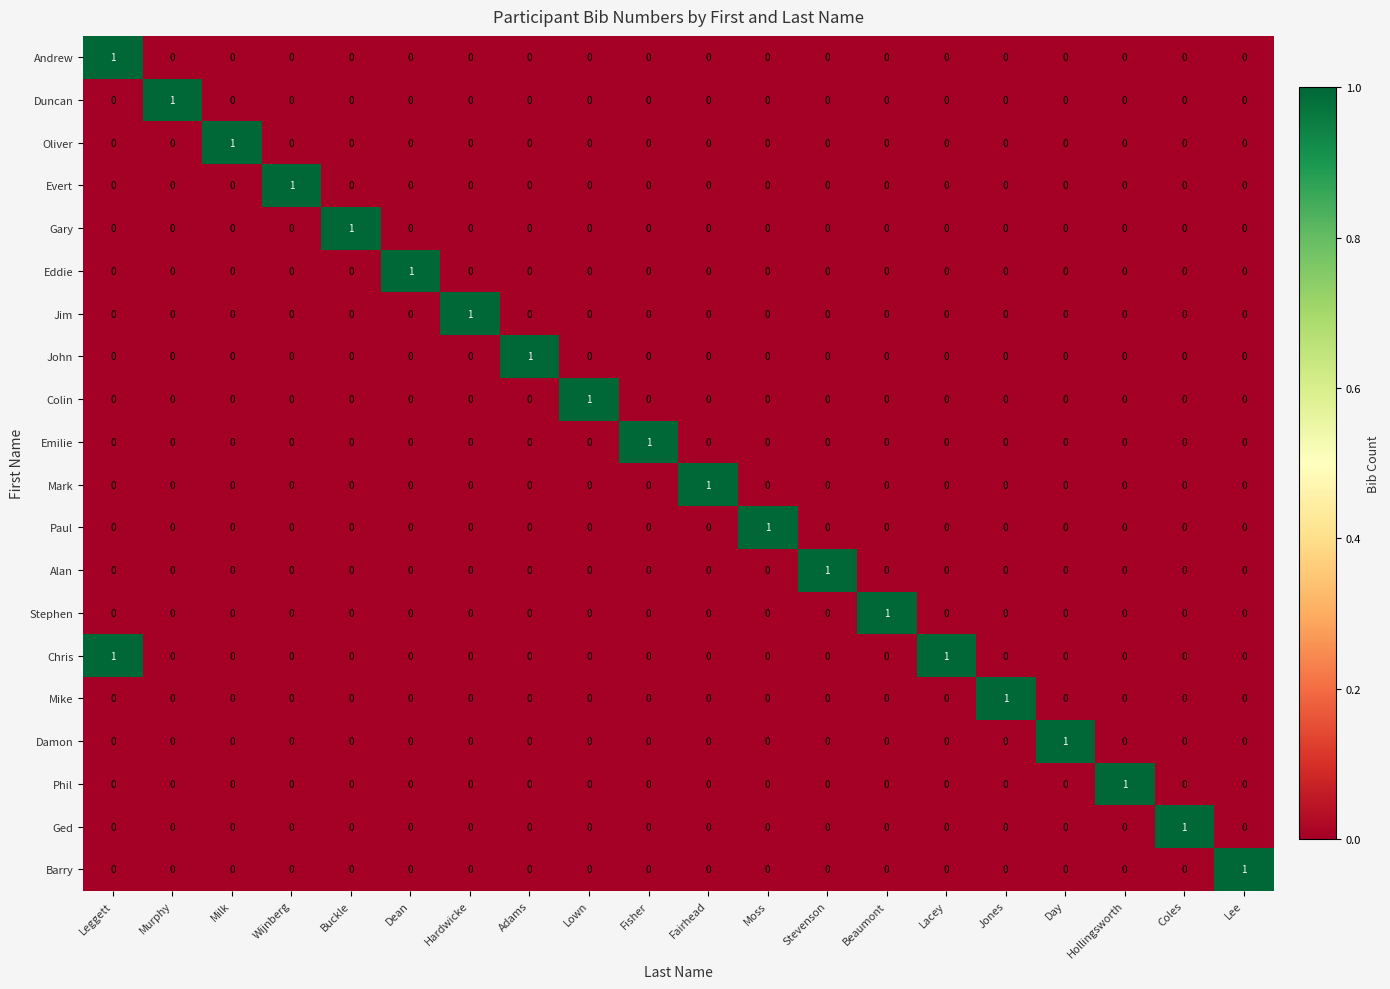

The Paul series shows 0 at Fisher. True or false?

True